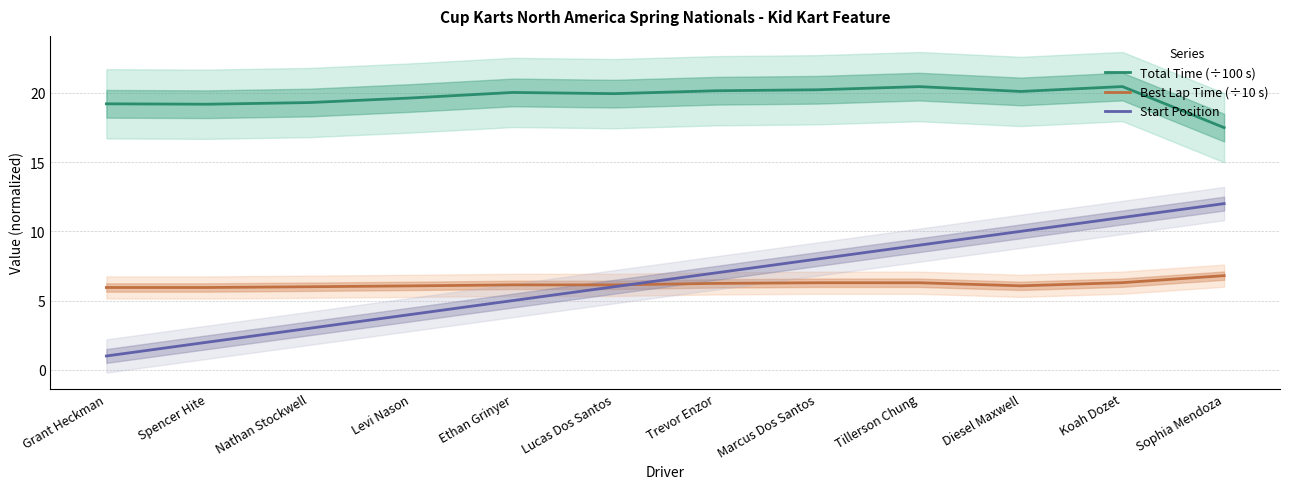

Is the value of Total Time (÷100 s) at Lucas Dos Santos greater than the value of Start Position at Marcus Dos Santos?

Yes